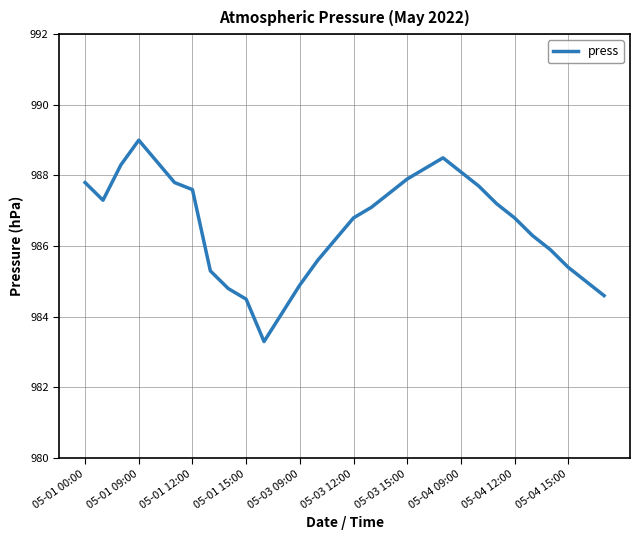

What is the smallest value displayed?

983.3